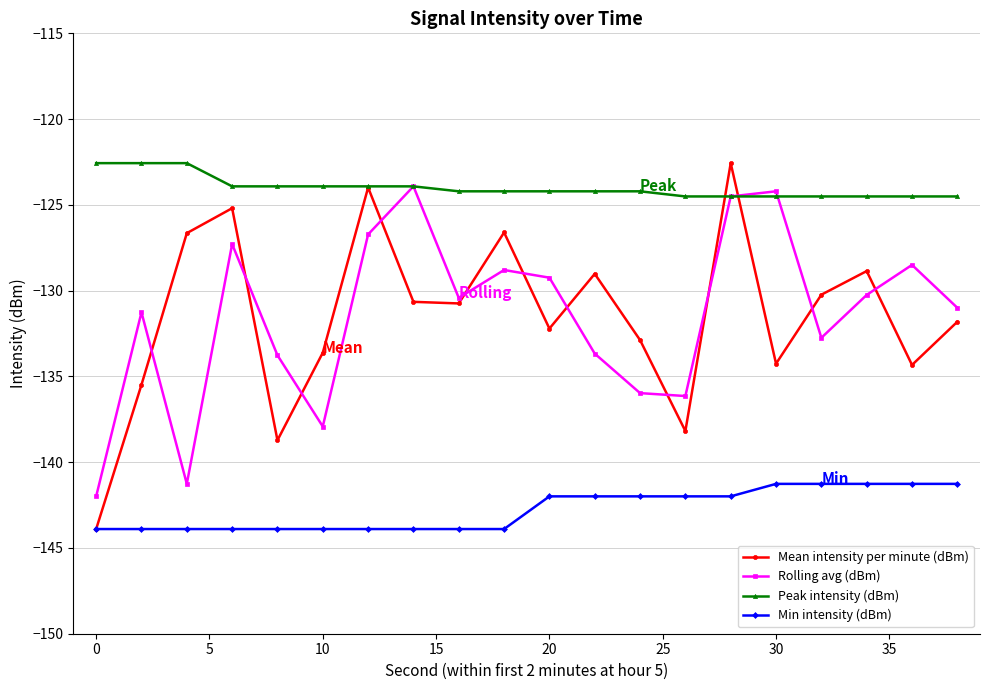

True or false: Mean intensity per minute (dBm) and Rolling avg (dBm) intersect in this chart.

True